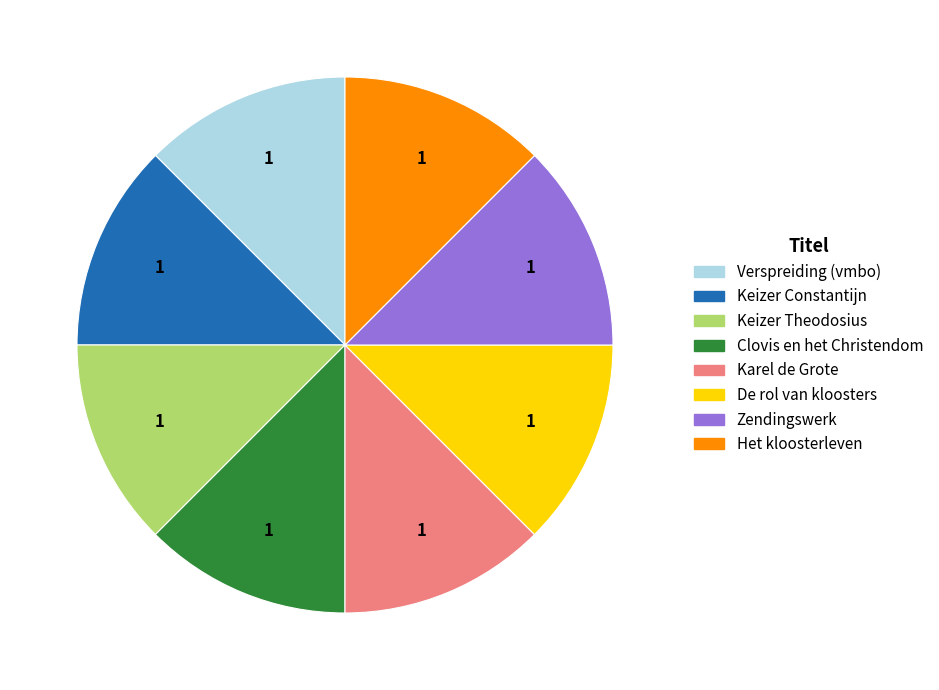

Does any single category account for the majority?

No